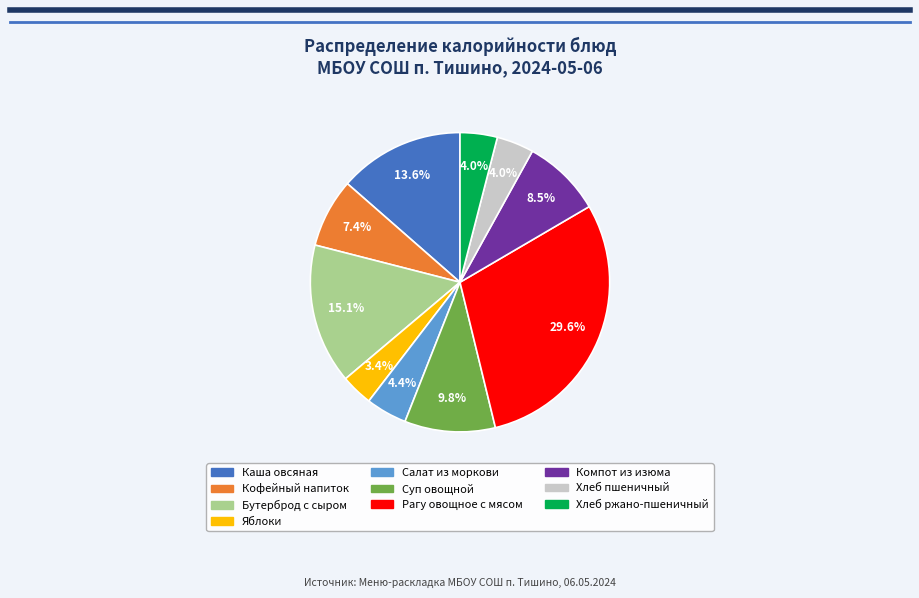

Approximately how many times larger is the value at Хлеб ржано-пшеничный compared to Каша овсяная?

0.3